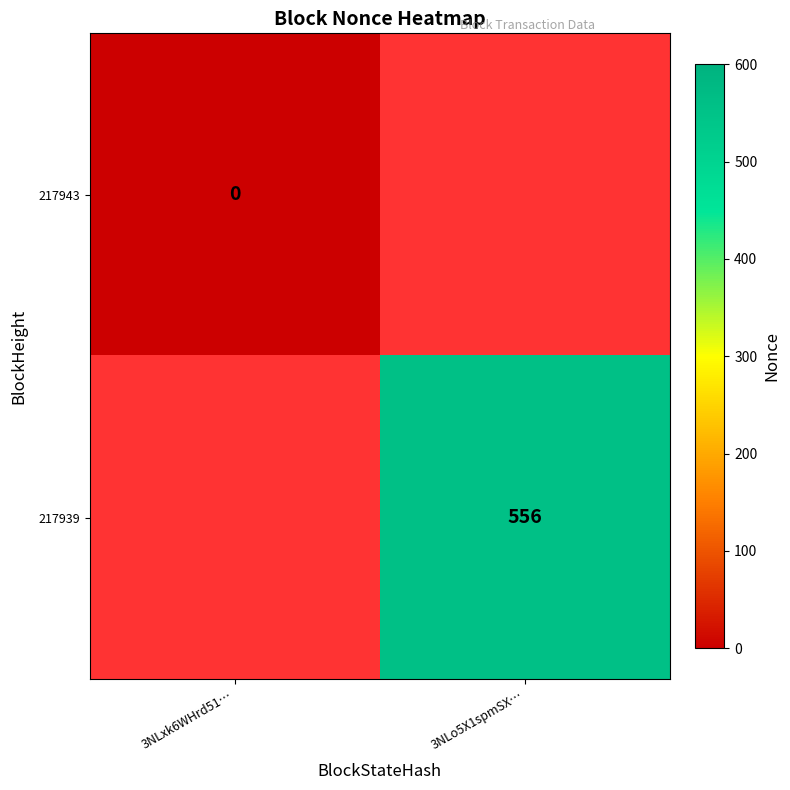

The 217939 series shows 556 at 3NLo5X1spmSX…. True or false?

True